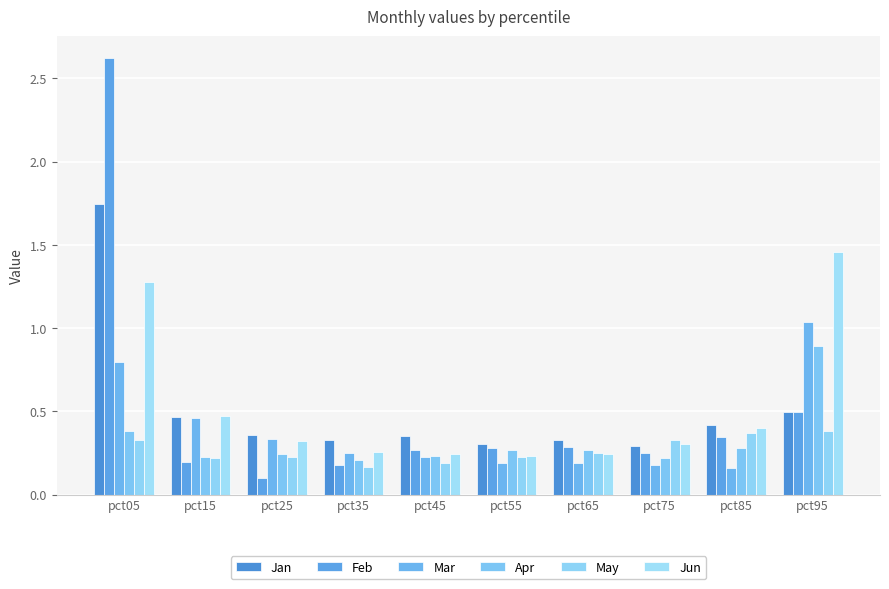

Which series has the widest spread of values?

Feb